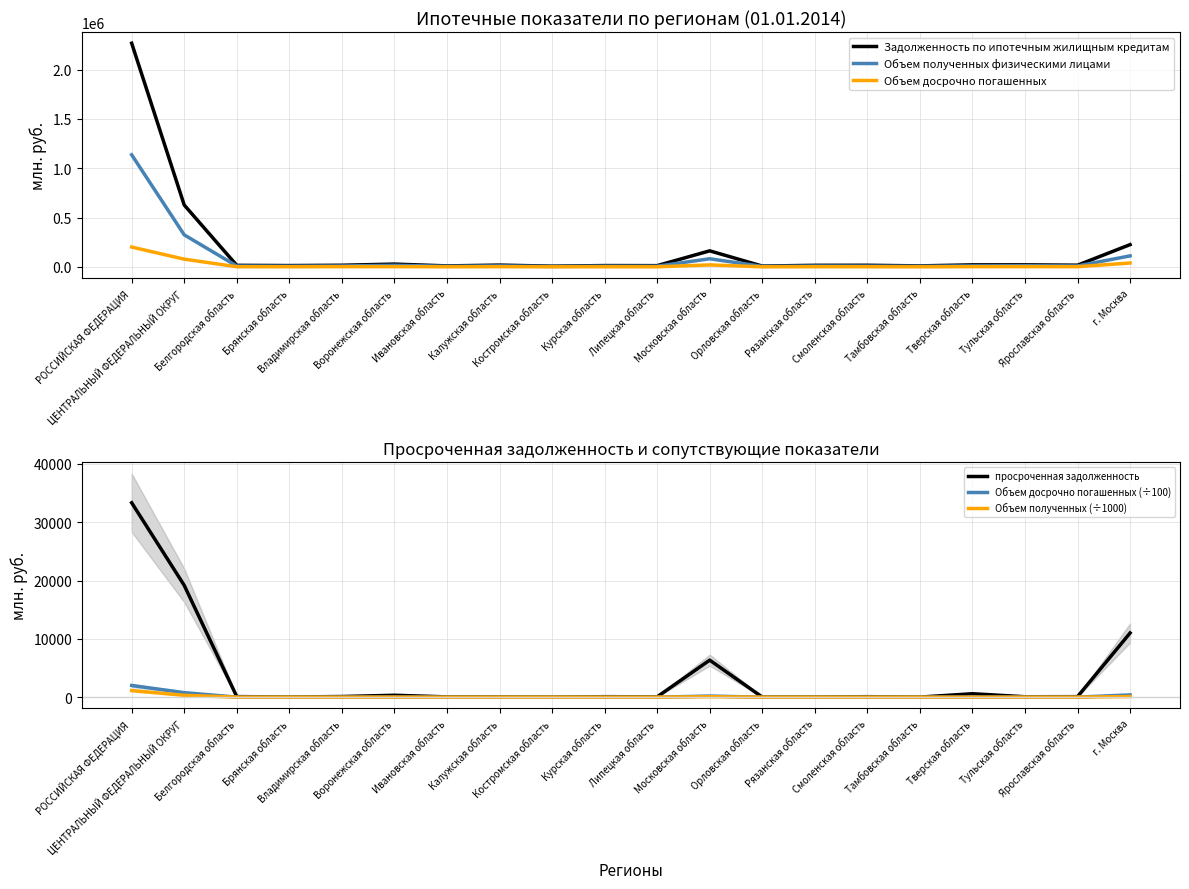

How many interior local peaks does the Объем досрочно погашенных (÷100) series have?

6